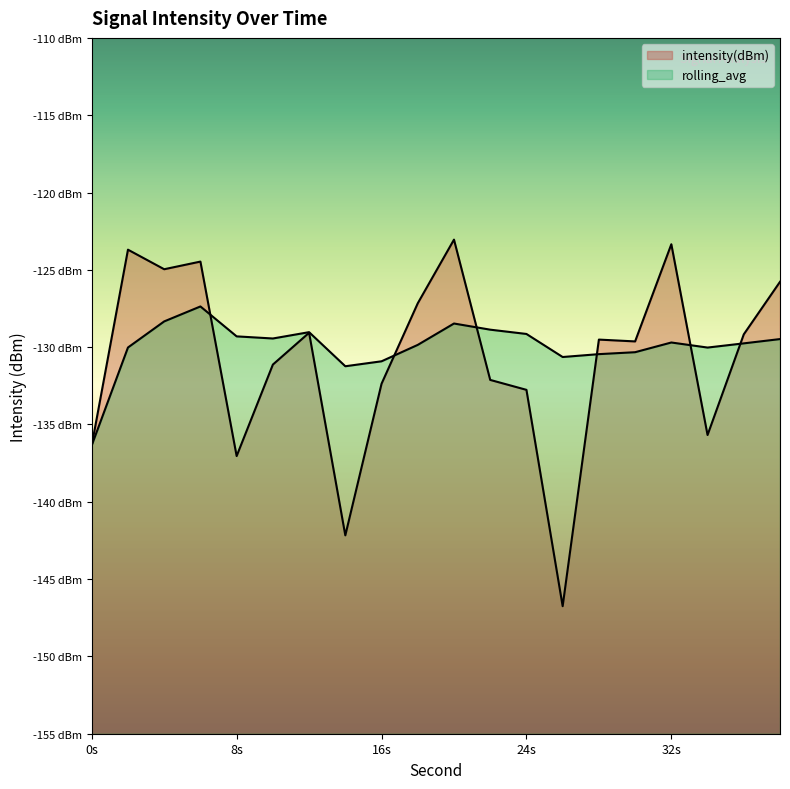

At which category does rolling_avg reach its first local valley?

10